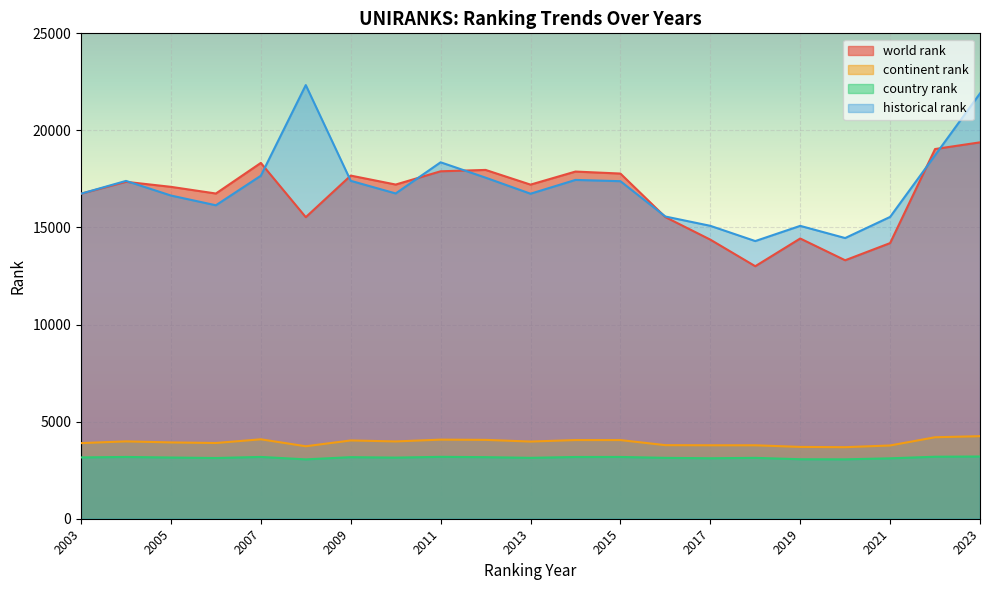

Reading left to right, extract all data points from this chart.

world rank: 2003=16741.0	2004=17353.0	2005=17094.0	2006=16750.0	2007=18326.0	2008=15532.0	2009=17673.0	2010=17212.0	2011=17895.0	2012=17965.0	2013=17208.0	2014=17881.0	2015=17778.0	2016=15536.0	2017=14375.0	2018=13006.0	2019=14433.0	2020=13312.0	2021=14197.0	2022=19041.0	2023=19386.0
continent rank: 2003=3895.0	2004=3984.0	2005=3930.0	2006=3900.0	2007=4091.0	2008=3732.0	2009=4032.0	2010=3981.0	2011=4074.0	2012=4061.0	2013=3975.0	2014=4052.0	2015=4051.0	2016=3789.0	2017=3783.0	2018=3783.0	2019=3699.0	2020=3685.0	2021=3773.0	2022=4196.0	2023=4252.0
country rank: 2003=3157.0	2004=3182.0	2005=3152.0	2006=3127.0	2007=3183.0	2008=3057.0	2009=3171.0	2010=3147.0	2011=3188.0	2012=3171.0	2013=3136.0	2014=3180.0	2015=3182.0	2016=3135.0	2017=3114.0	2018=3135.0	2019=3064.0	2020=3059.0	2021=3111.0	2022=3193.0	2023=3205.0
historical rank: 2003=16741.0	2004=17399.5	2005=16646.0	2006=16144.5	2007=17665.5	2008=22335.5	2009=17404.0	2010=16753.5	2011=18358.0	2012=17567.0	2013=16739.5	2014=17450.5	2015=17384.5	2016=15565.5	2017=15086.0	2018=14301.0	2019=15084.0	2020=14456.5	2021=15544.5	2022=18720.0	2023=21906.0